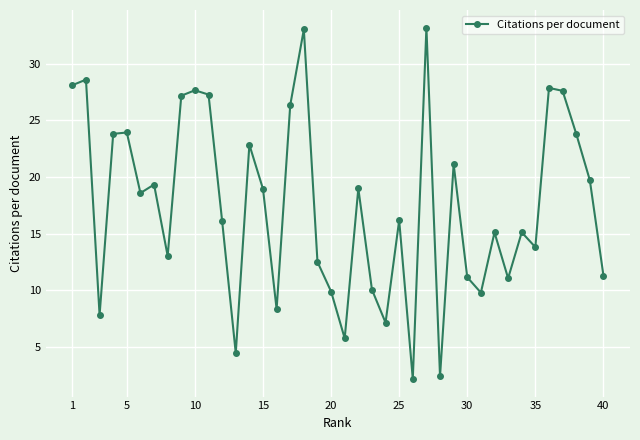

What is the value of the 34th point from the left?

15.1